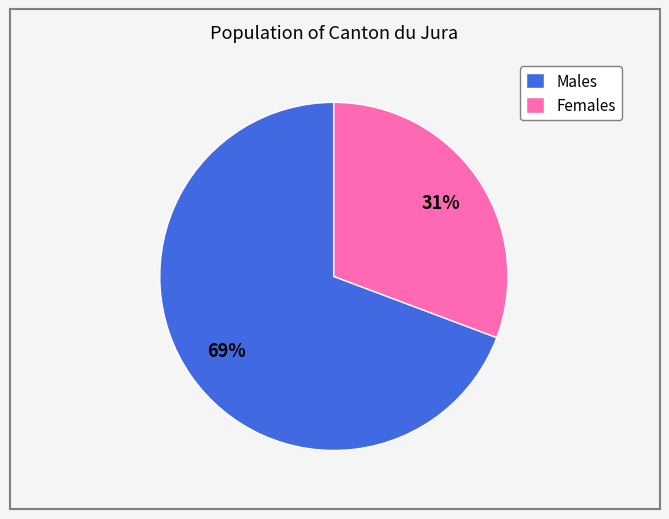

Which has a higher value, Males or Females?

Males